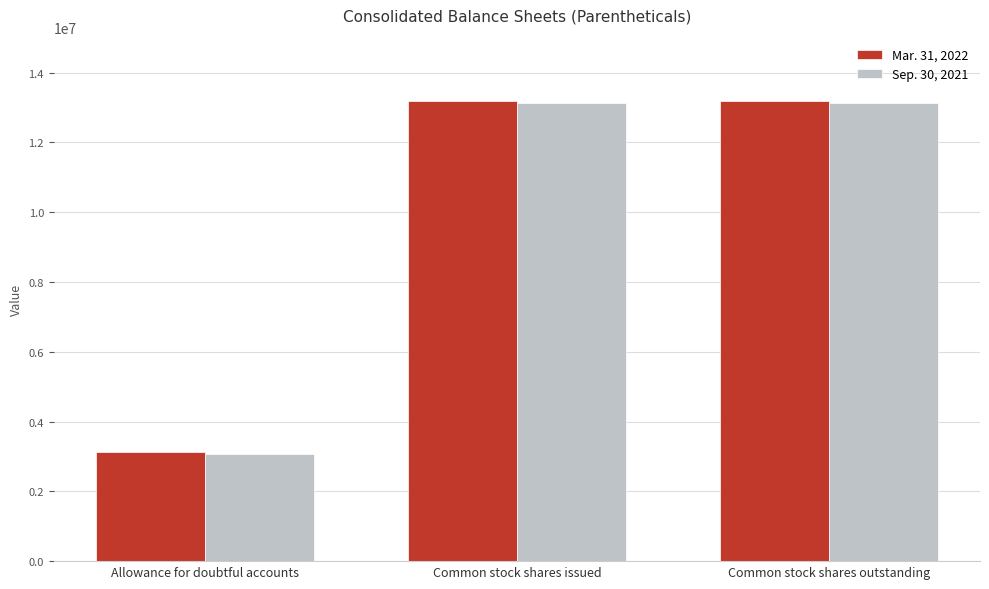

Which label corresponds to the smallest value in the chart?

Allowance for doubtful accounts